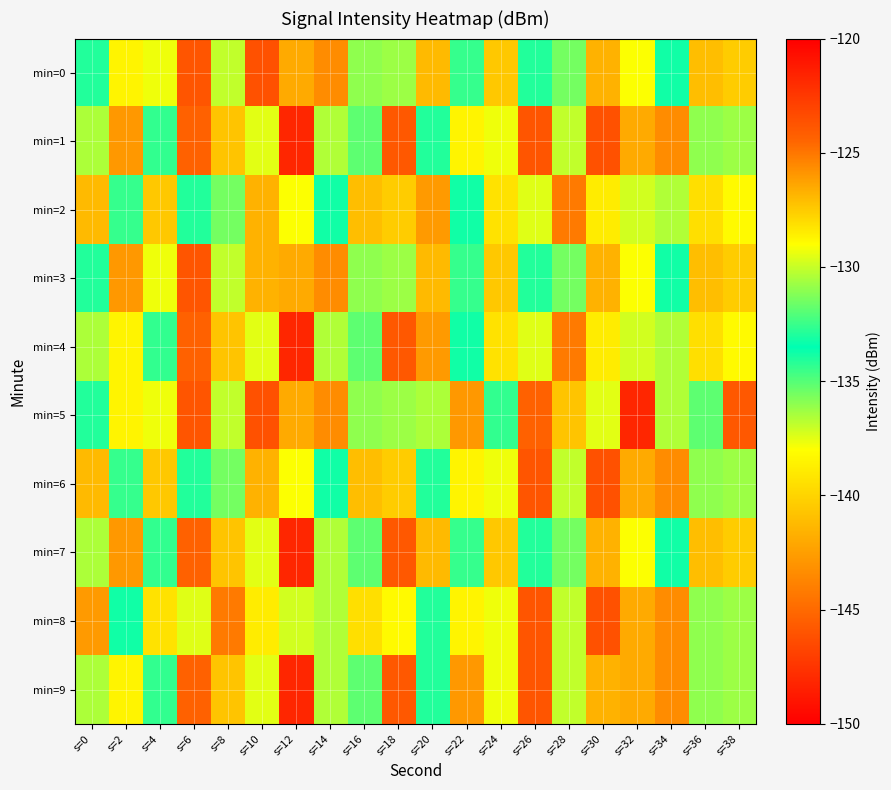

What is the total value across all series at s=8?

-1307.9